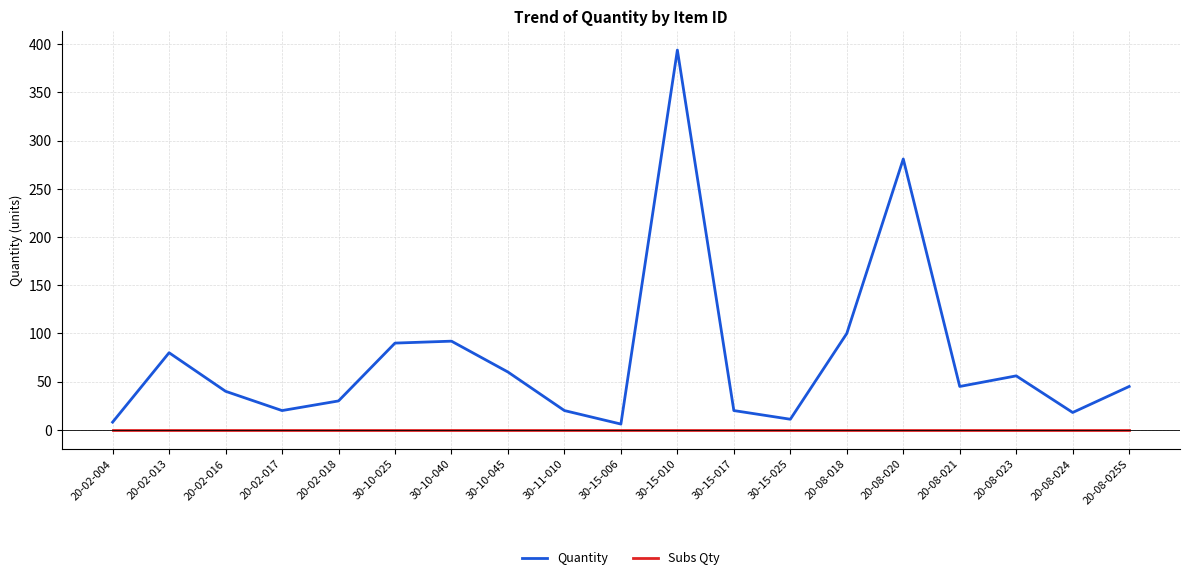

Which series has the largest total across all categories?

Quantity